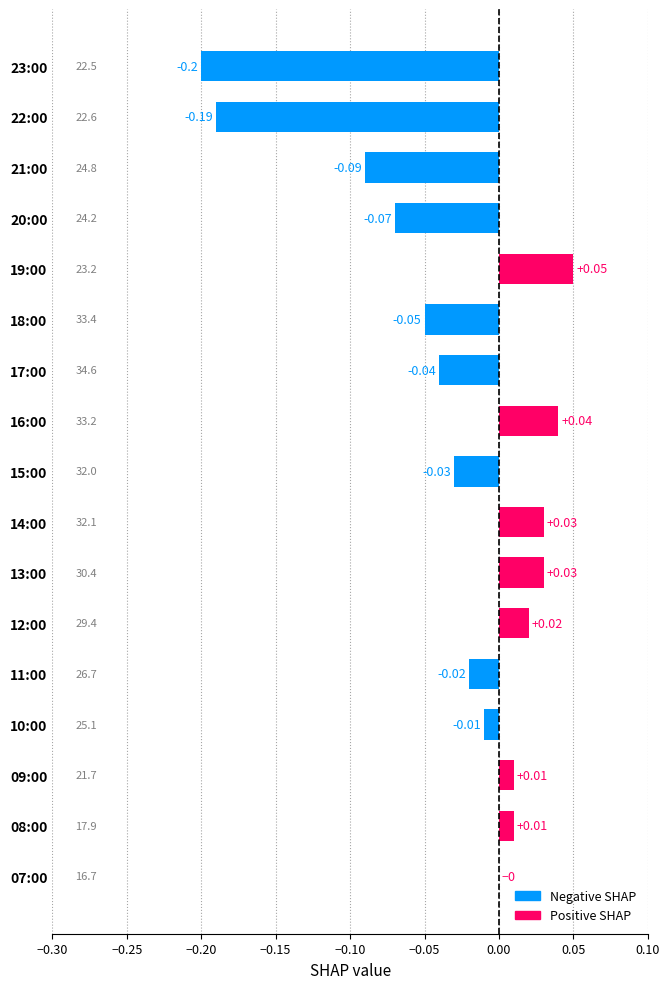

What is the change in value from 21:00 to 15:00?

+0.1